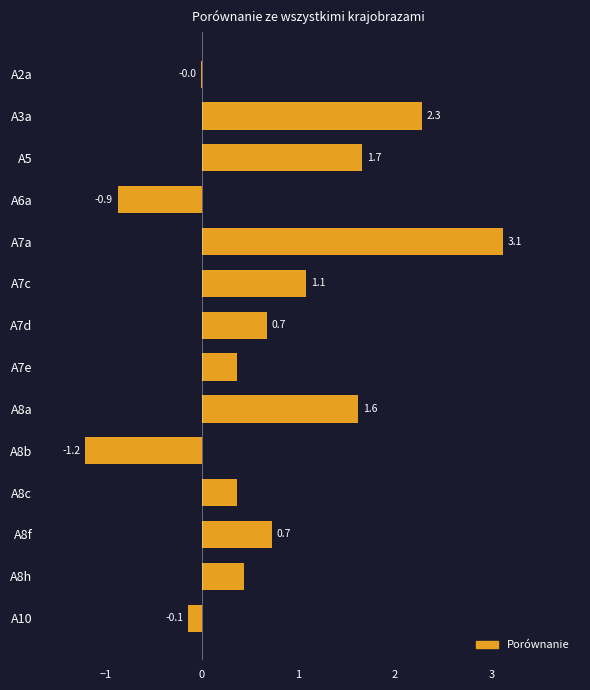

What is the greatest value displayed?

3.1